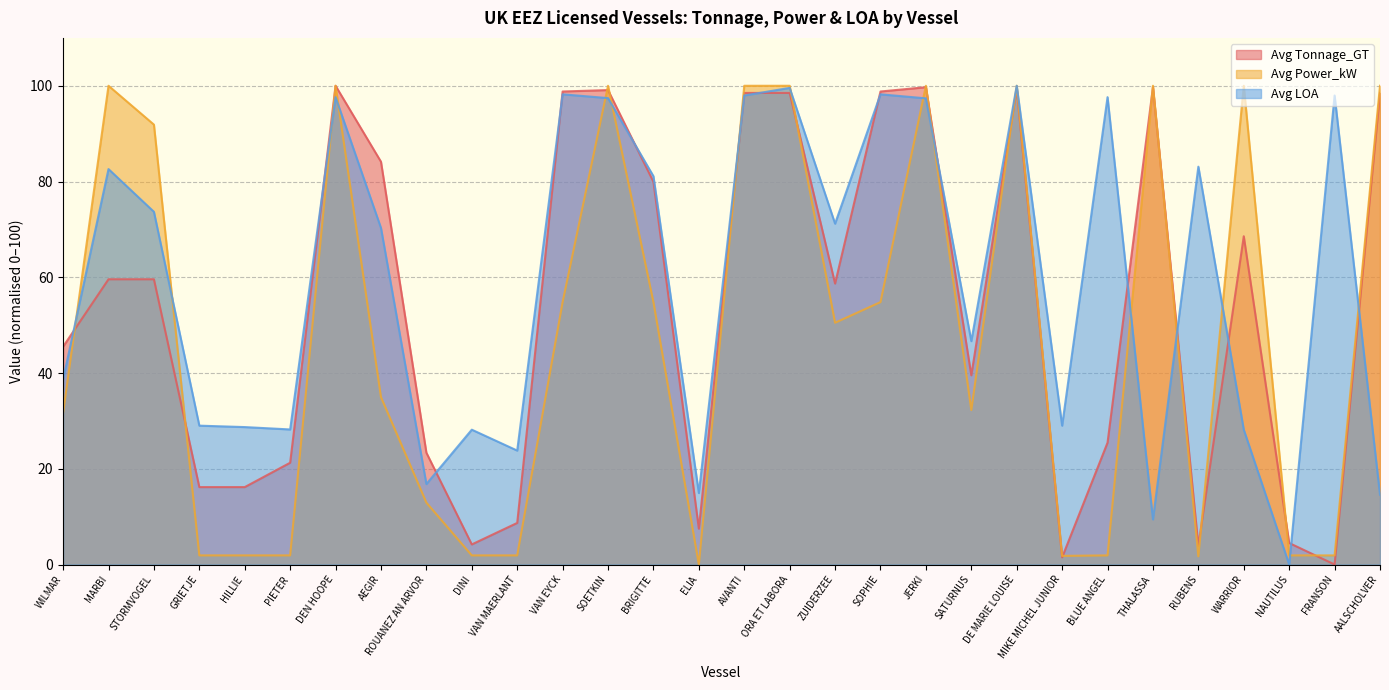

Reading left to right, what are all the values shown in this chart?

Avg Tonnage_GT: 45.5	59.6	59.6	16.2	16.2	21.3	100.0	84.1	23.4	4.2	8.7	98.8	99.1	79.9	7.5	98.5	98.5	58.7	98.8	99.7	39.5	99.4	1.5	25.4	99.7	3.9	68.6	4.5	0.0	98.5
Avg Power_kW: 31.7	100.0	91.9	1.9	1.9	1.9	100.0	35.0	12.9	1.9	1.9	54.8	100.0	54.8	0.0	100.0	100.0	50.5	54.8	100.0	32.3	100.0	1.8	1.9	100.0	1.7	100.0	1.9	1.9	100.0
Avg LOA: 38.7	82.6	73.7	29.0	28.7	28.2	97.6	70.3	16.8	28.2	23.8	98.2	97.4	81.1	14.9	98.0	99.6	71.2	98.2	97.4	46.7	100.0	29.0	97.6	9.4	83.1	28.2	0.0	98.0	14.6